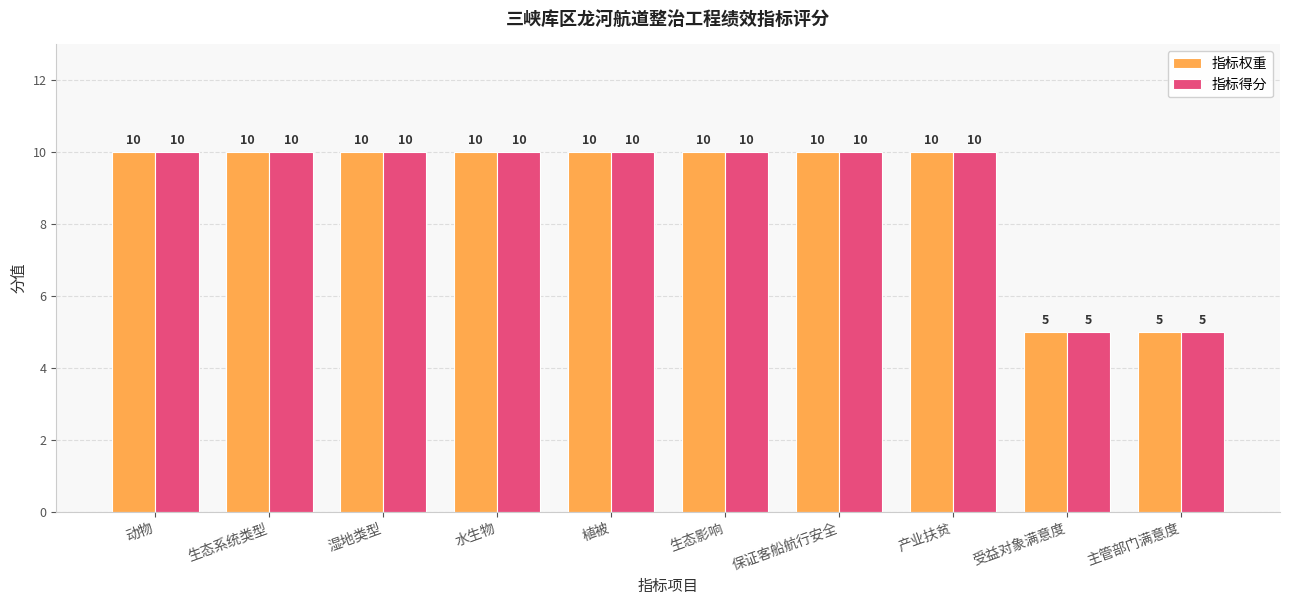

Reading left to right, transcribe all the data shown in this chart.

指标权重: 动物=10	生态系统类型=10	湿地类型=10	水生物=10	植被=10	生态影响=10	保证客船航行安全=10	产业扶贫=10	受益对象满意度=5	主管部门满意度=5
指标得分: 动物=10	生态系统类型=10	湿地类型=10	水生物=10	植被=10	生态影响=10	保证客船航行安全=10	产业扶贫=10	受益对象满意度=5	主管部门满意度=5